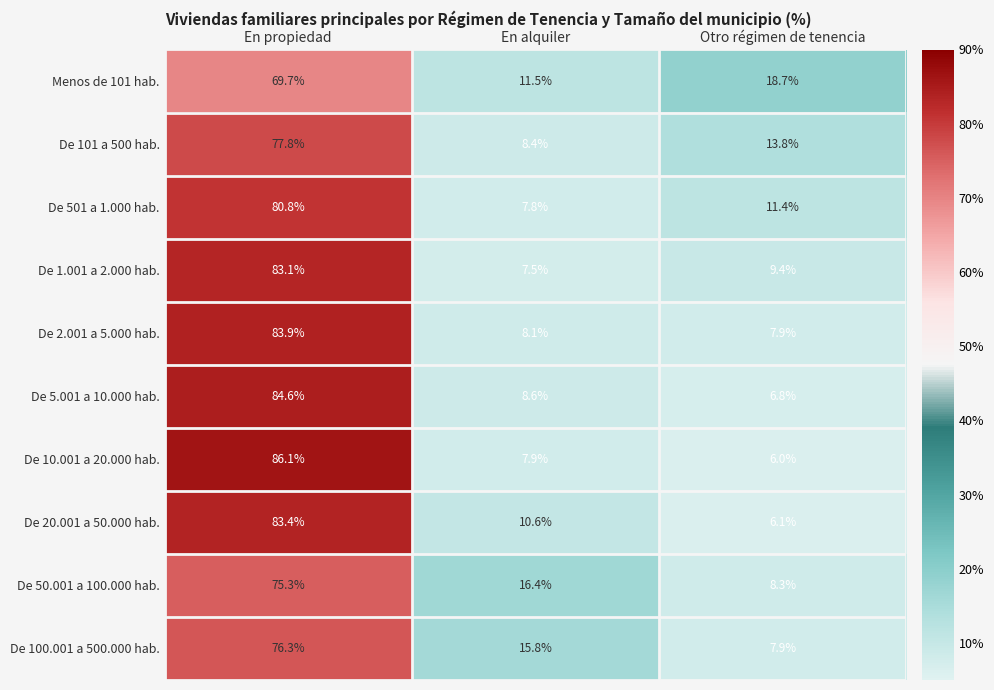

How many data points in De 10.001 a 20.000 hab. are less than 7?

1